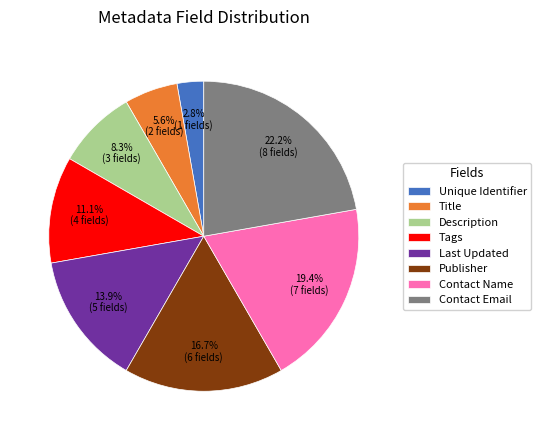

What percentage is NOT represented by Unique Identifier?

97.2%